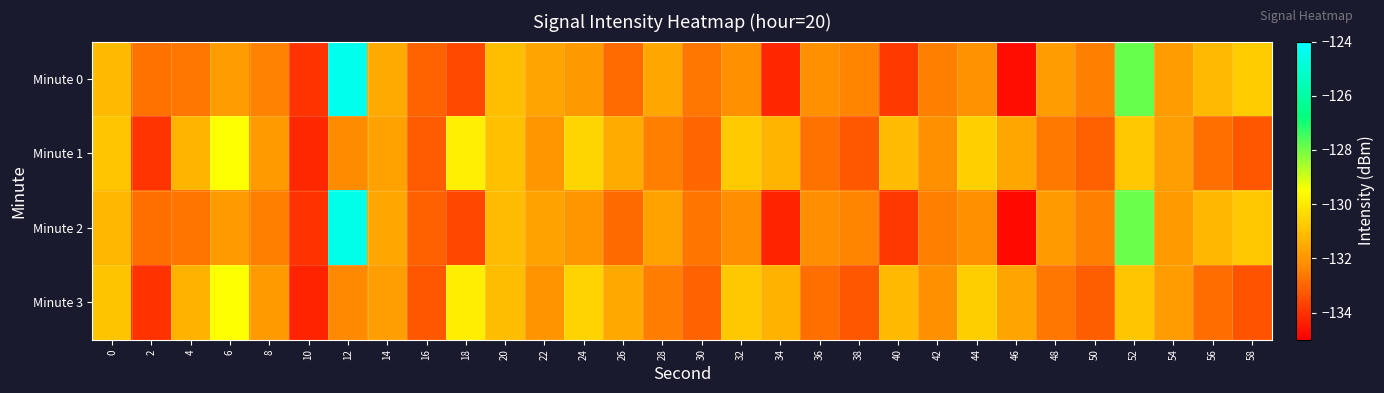

How many categories are shown in the chart?

30